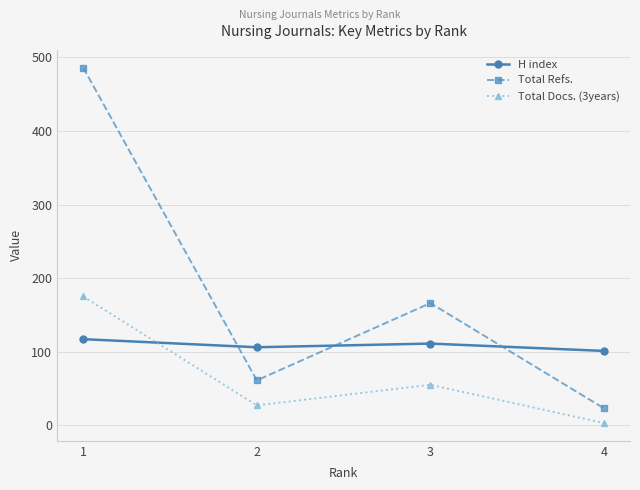

Which series has the largest range (max minus min)?

Total Refs.